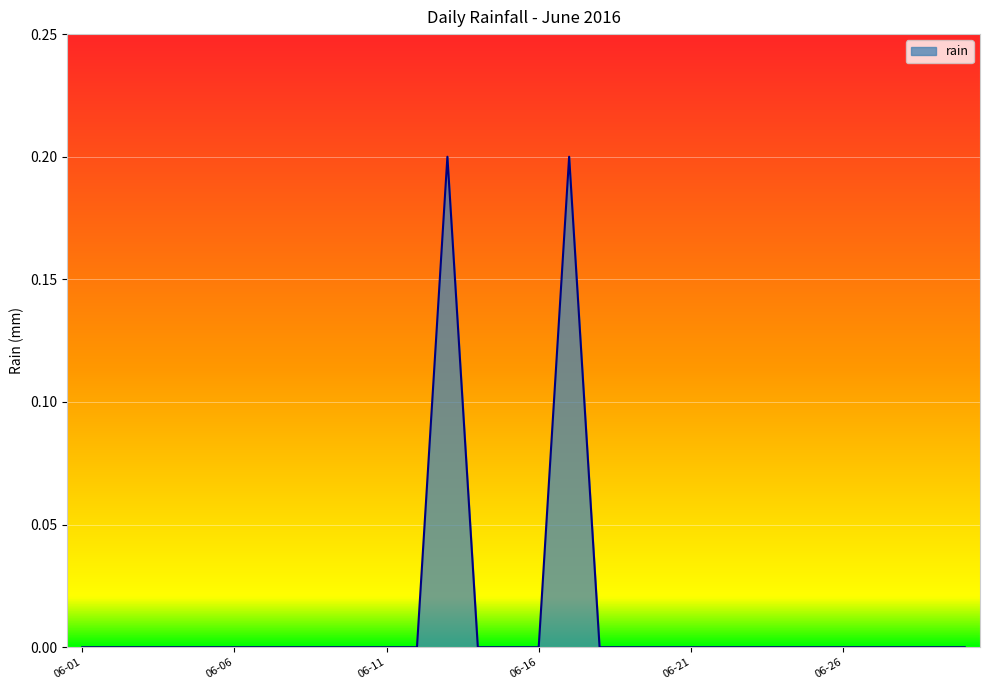

What is the difference between the maximum and minimum values?

0.2